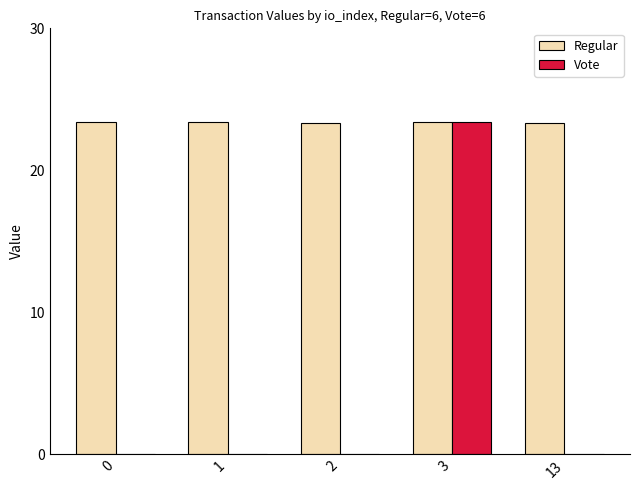

What are all the series names shown in the legend?

Regular, Vote